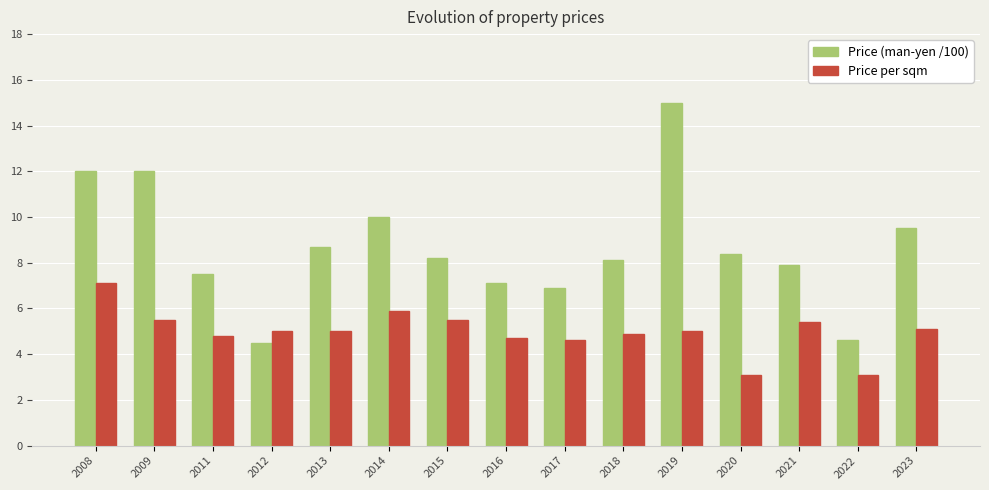

Which series has the largest total across all categories?

Price (man-yen /100)